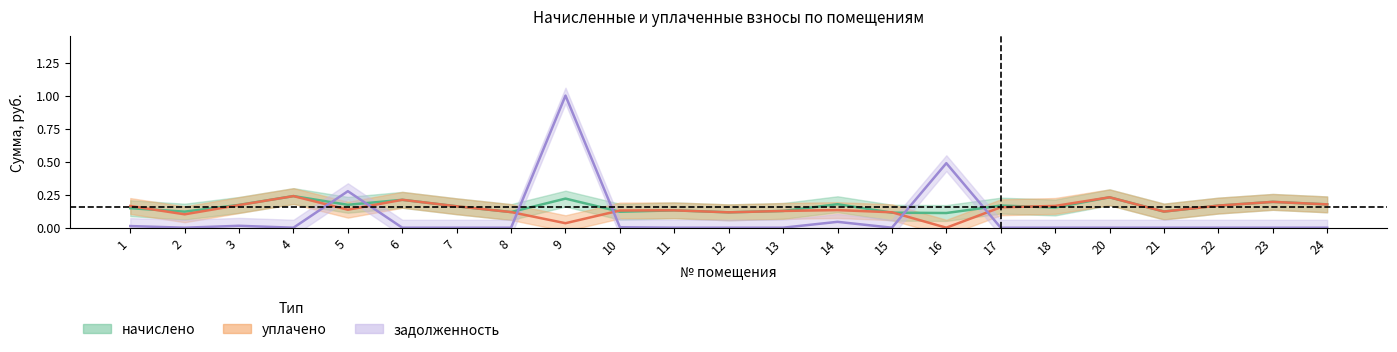

Reading left to right, extract all data points from this chart.

начислено: 1=0.1	2=0.1	3=0.2	4=0.2	5=0.2	6=0.2	7=0.2	8=0.1	9=0.2	10=0.1	11=0.1	12=0.1	13=0.1	14=0.2	15=0.1	16=0.1	17=0.2	18=0.2	20=0.2	21=0.1	22=0.2	23=0.2	24=0.2
уплачено: 1=0.2	2=0.1	3=0.2	4=0.2	5=0.1	6=0.2	7=0.2	8=0.1	9=0.0	10=0.1	11=0.1	12=0.1	13=0.1	14=0.1	15=0.1	16=0.0	17=0.2	18=0.2	20=0.2	21=0.1	22=0.2	23=0.2	24=0.2
задолженность: 1=0.0	2=0.0	3=0.0	4=0.0	5=0.3	6=0.0	7=0.0	8=0.0	9=1.0	10=0.0	11=0.0	12=0.0	13=0.0	14=0.0	15=0.0	16=0.5	17=0.0	18=0.0	20=0.0	21=0.0	22=0.0	23=0.0	24=0.0